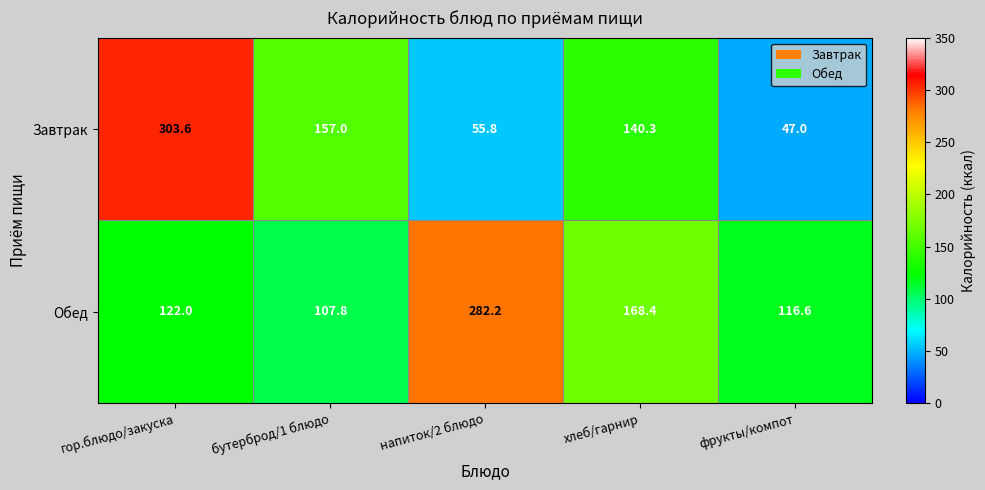

What is the difference between the maximum and second lowest values in the Завтрак series?

247.8